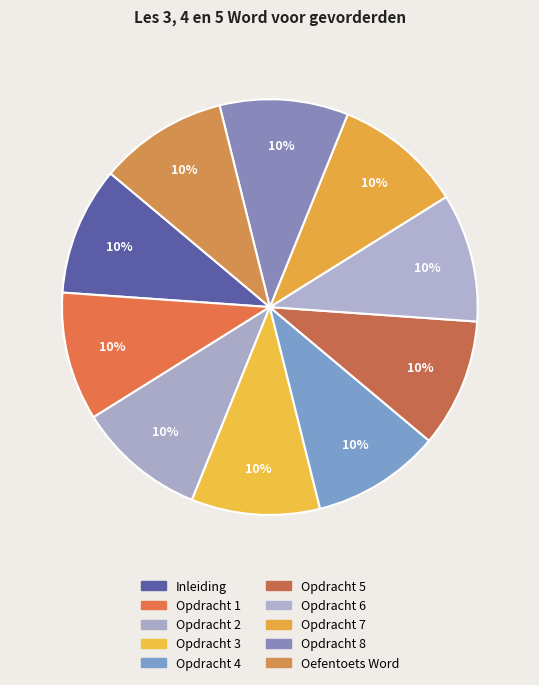

What is the ratio of the value at Opdracht 5 to the value at Opdracht 6?

1.0